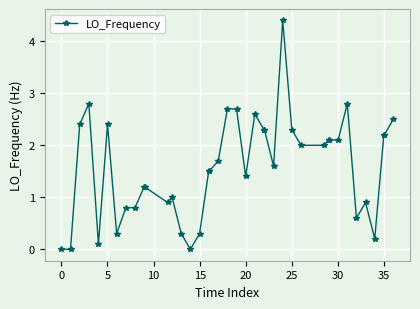

What is the greatest value displayed?

4.4